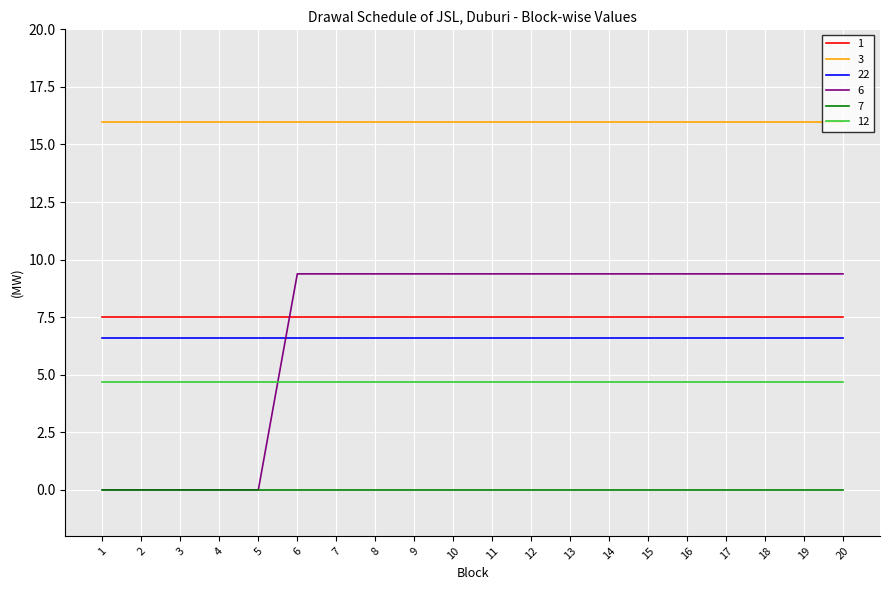

What is the spread (max minus min) of values at 8?

16.0